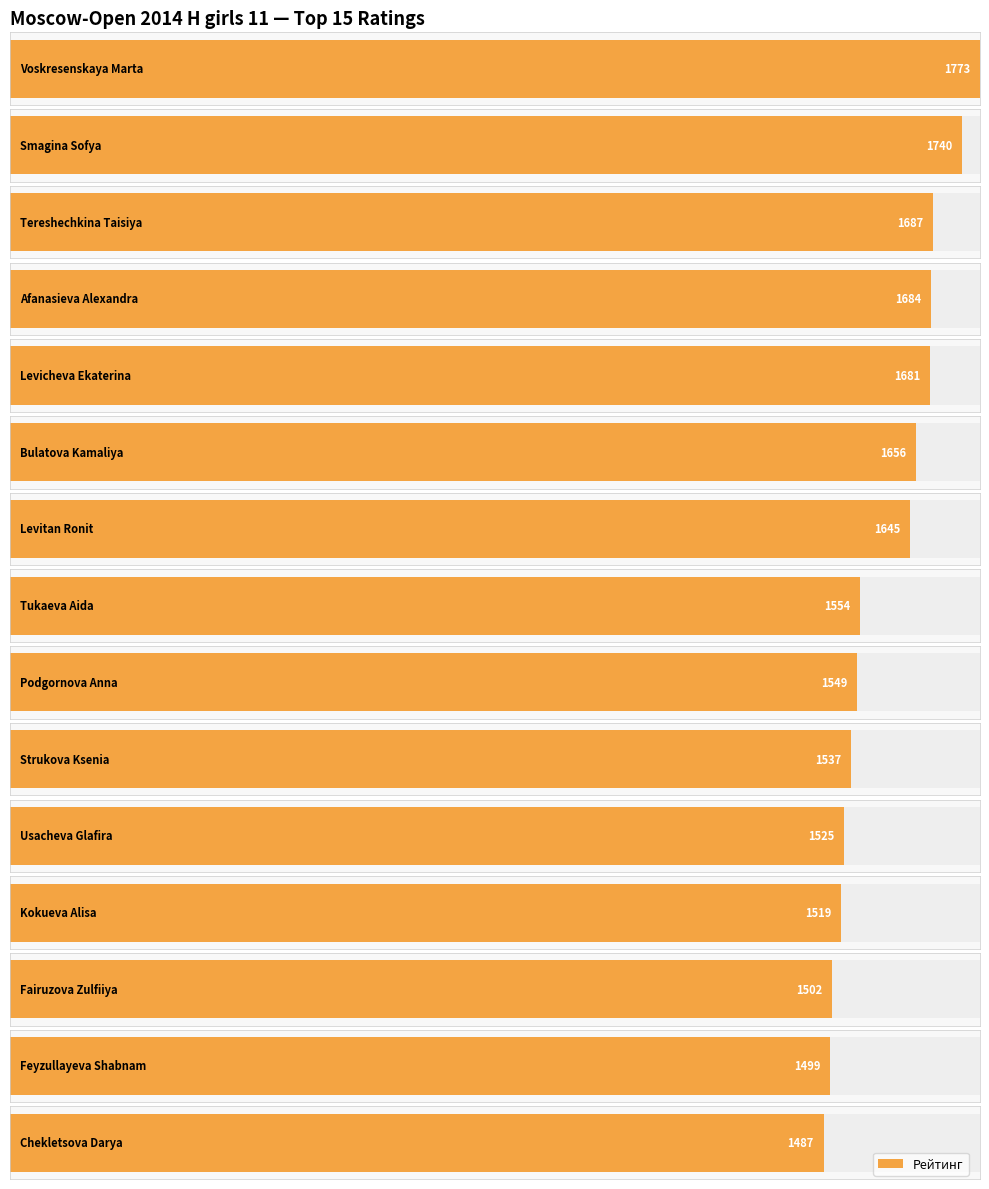

What is the sum of the values at Kokueva Alisa and Tereshechkina Taisiya?

3206